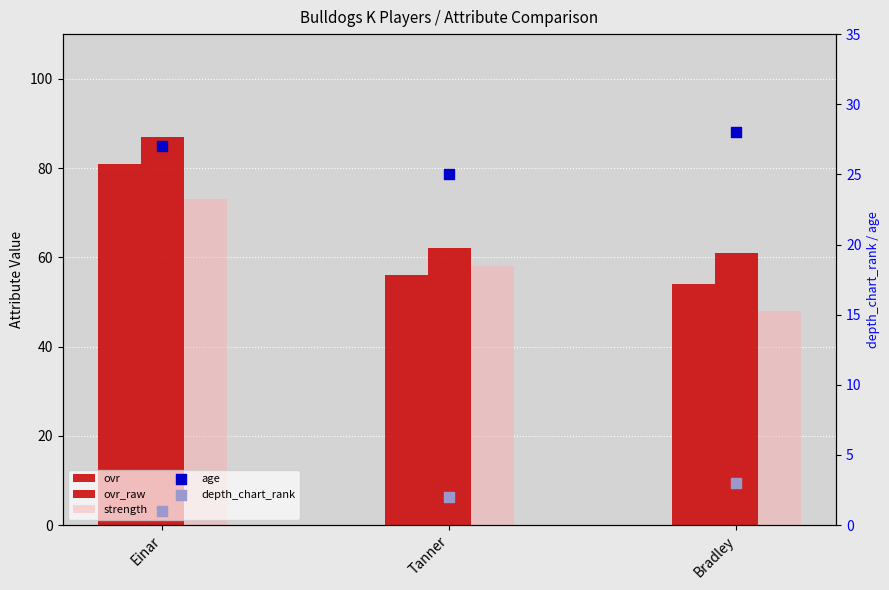

What are all the series names shown in the legend?

ovr, ovr_raw, strength, age, depth_chart_rank